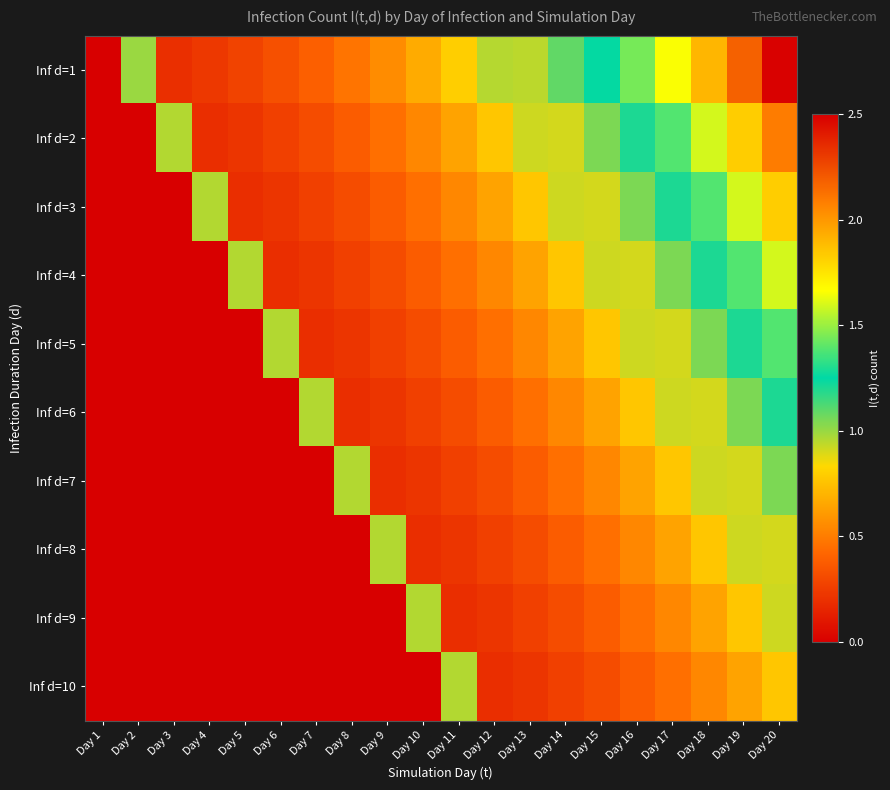

Between Day 5 and Day 14, which series saw the biggest shift?

Inf d=1